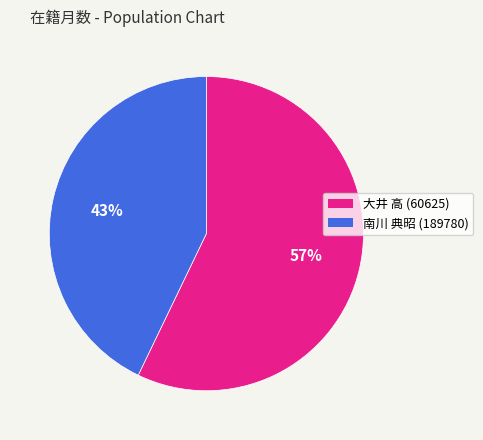

True or false: 大井 高 (60625) accounts for 45% of the total.

False